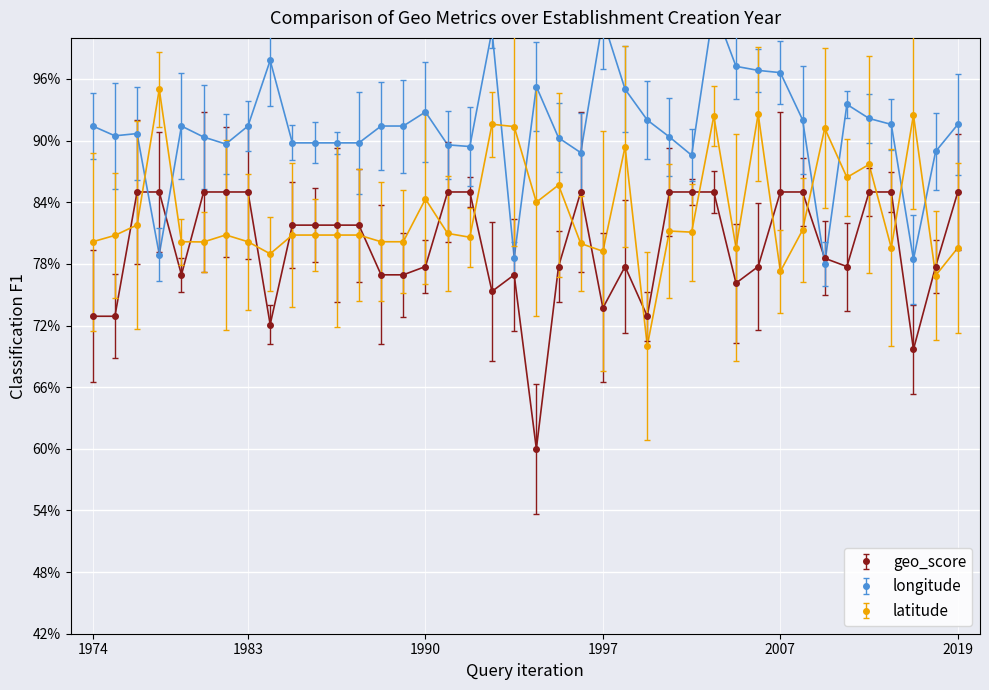

What is the value of the longitude point at the 32nd from the left?

1.0